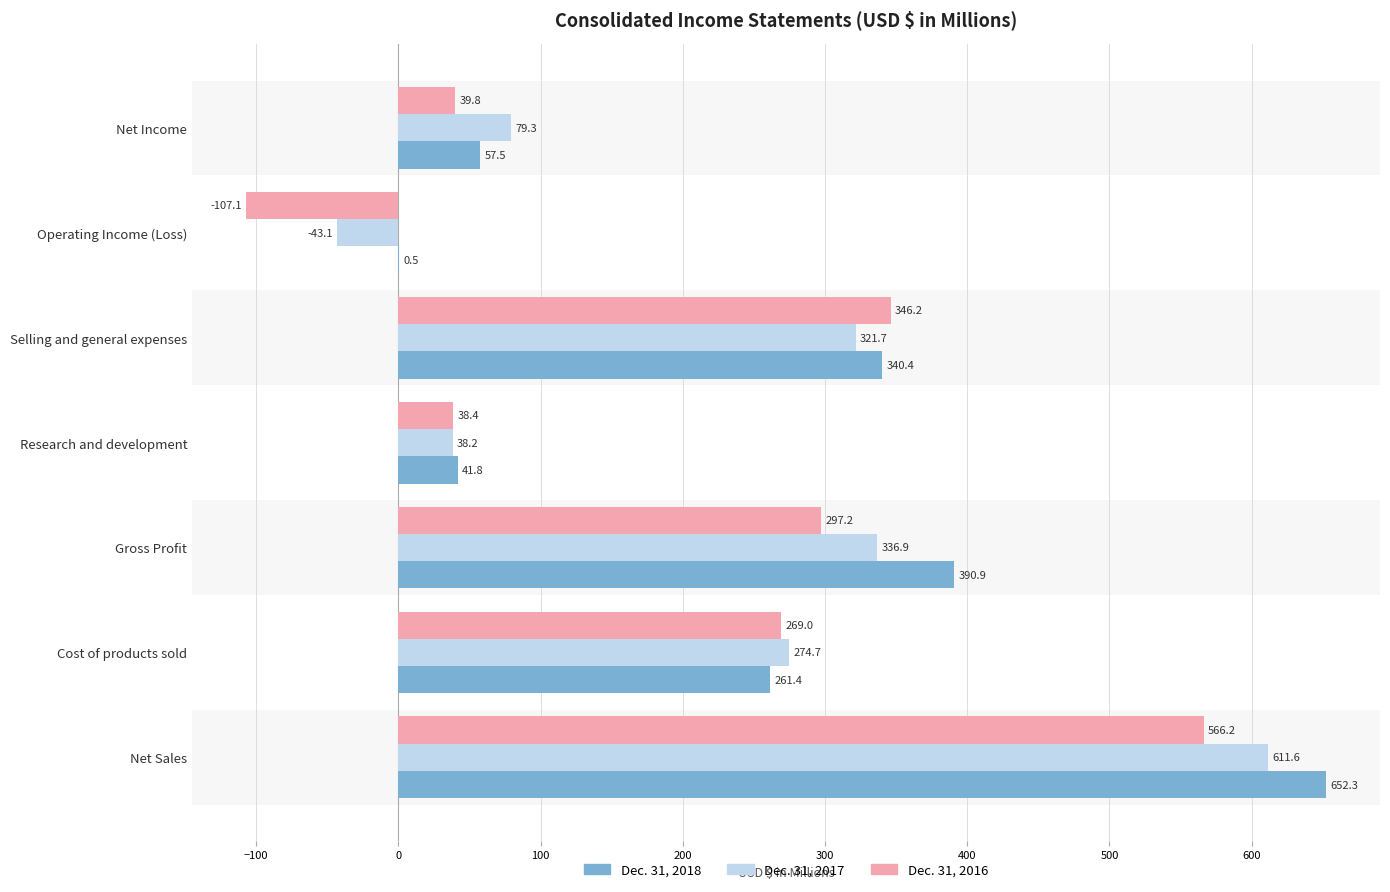

What is the sum of the Dec. 31, 2018 values at Net Income and Selling and general expenses?

397.9